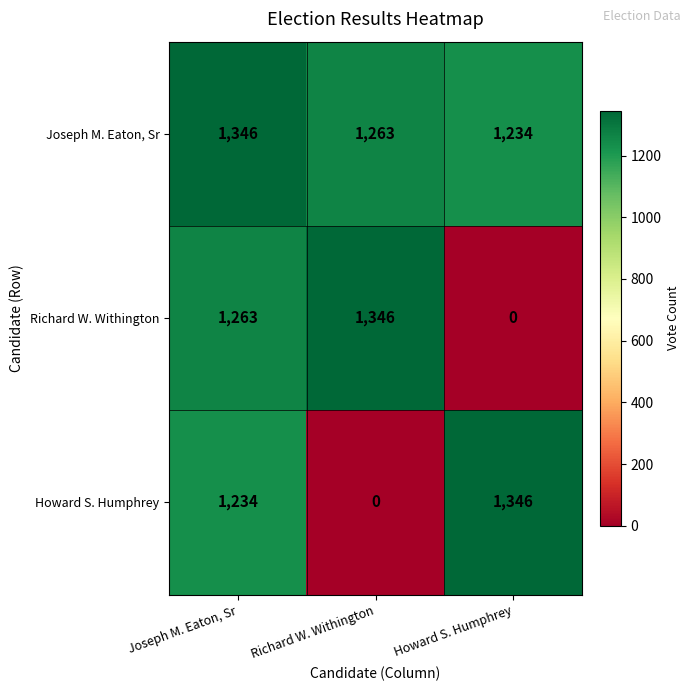

Which series has the largest total across all categories?

Joseph M. Eaton, Sr